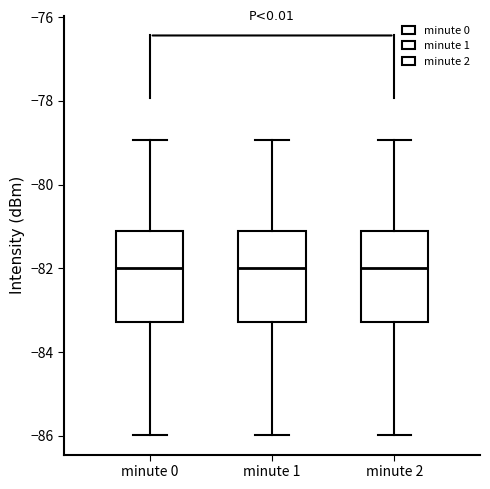

Where is the lower edge of the box for minute 1 on the y-axis? The values are not printed on the chart, so give them approximately, as read against the axis.

-83.2